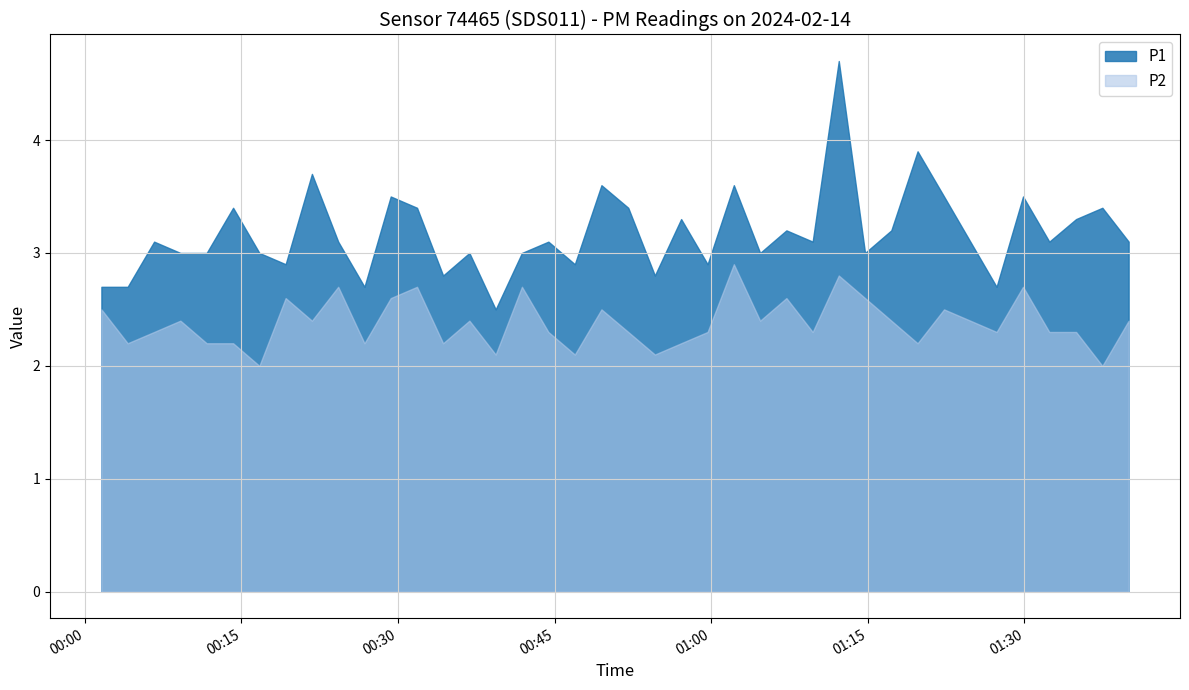

What is the difference between the maximum and minimum values in the P2 series?

0.9